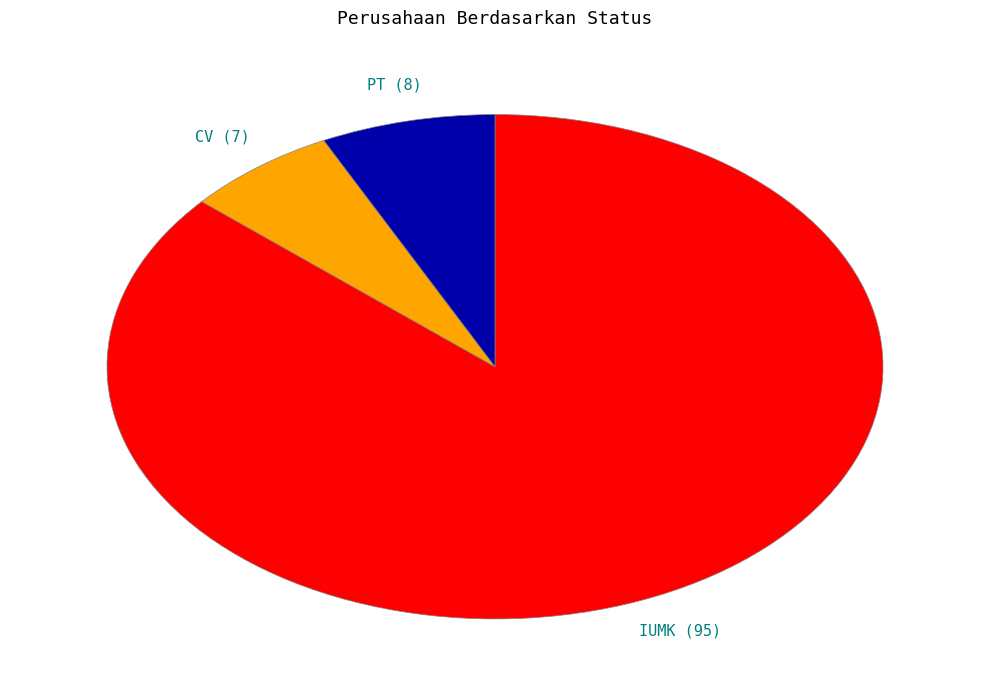

Do CV and IUMK together represent more than half of the pie?

Yes